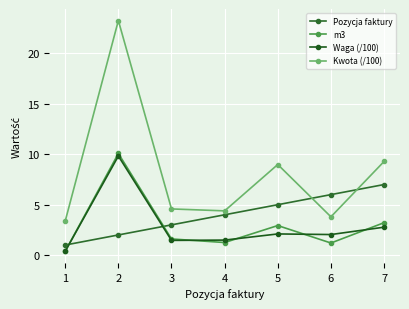

What is the greatest value displayed?

23.3